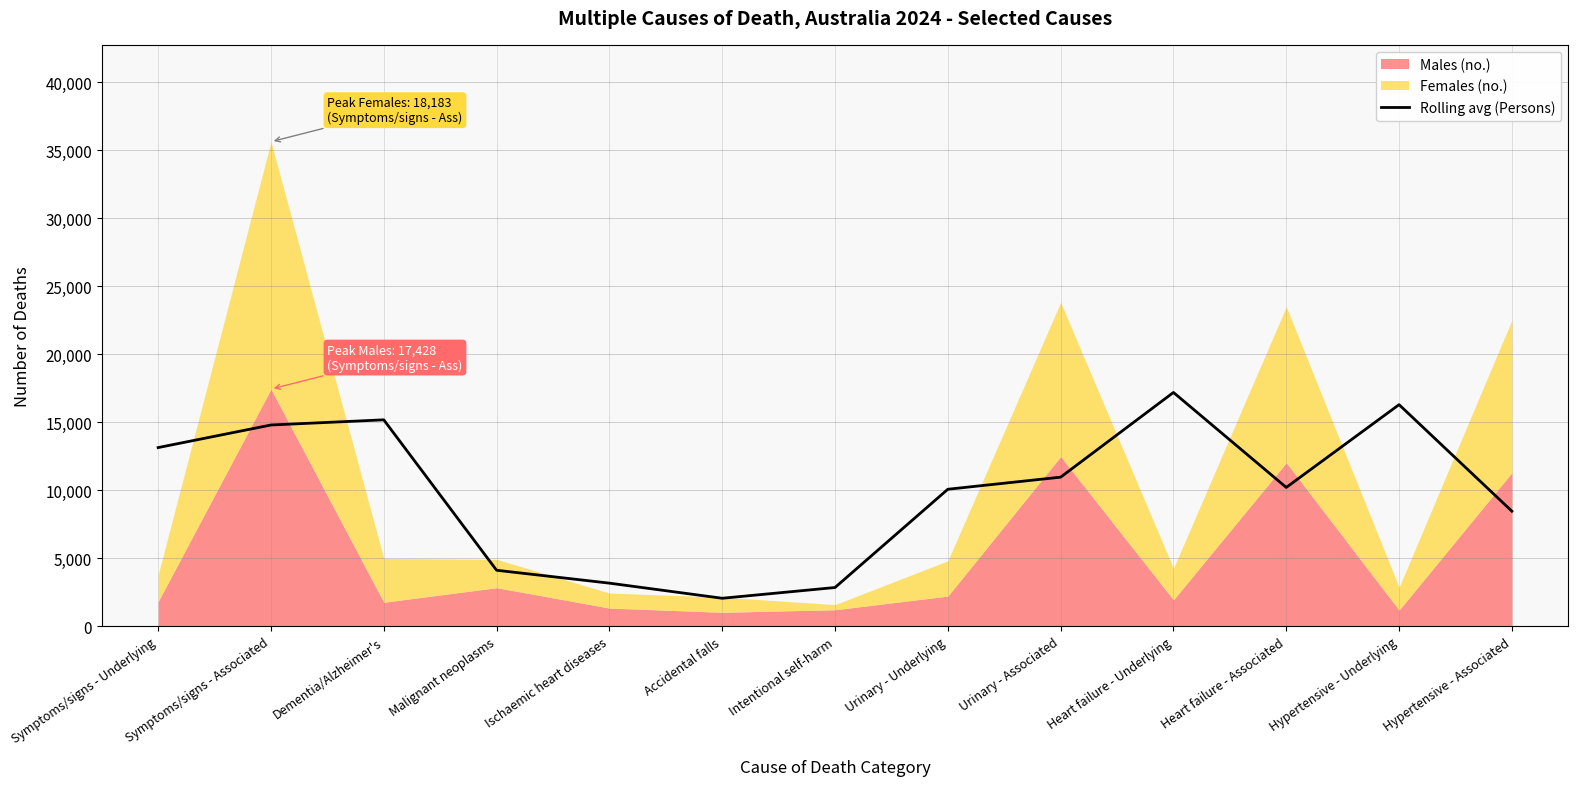

What is the minimum value shown in the chart?

2055.3